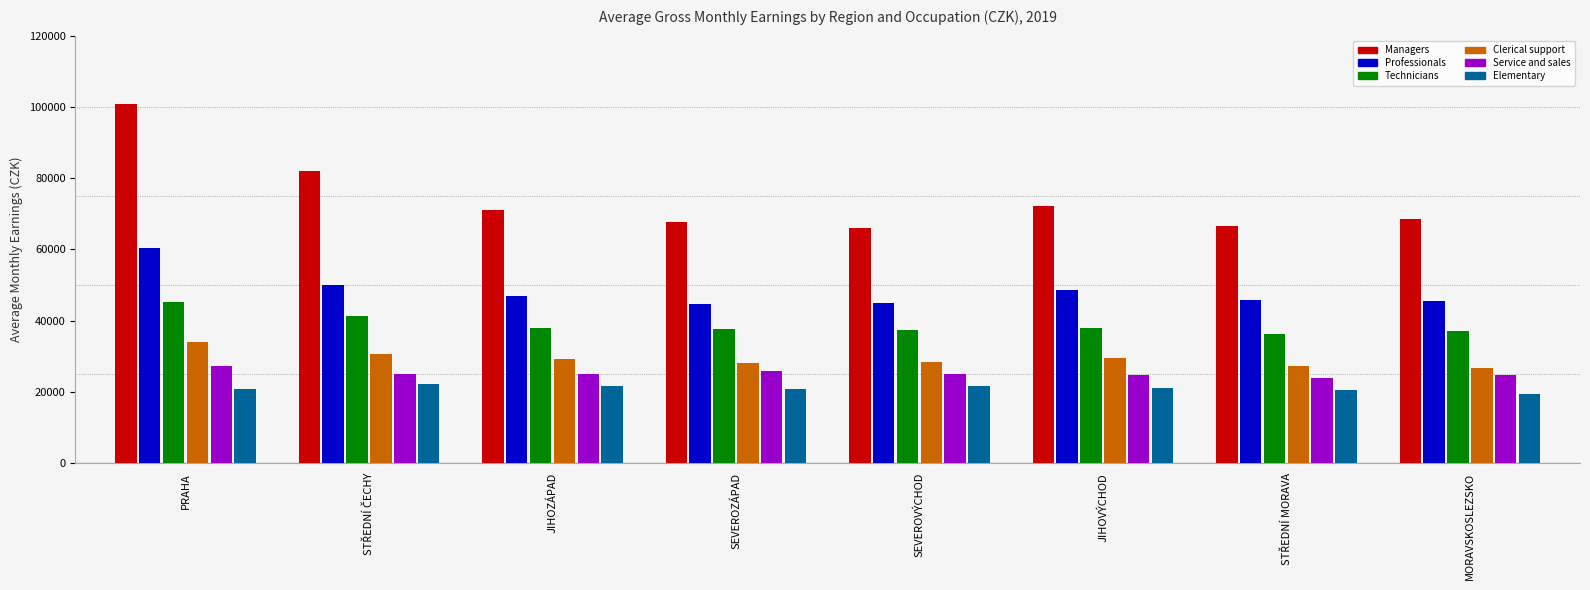

How many data points in Managers are less than 71110?

4